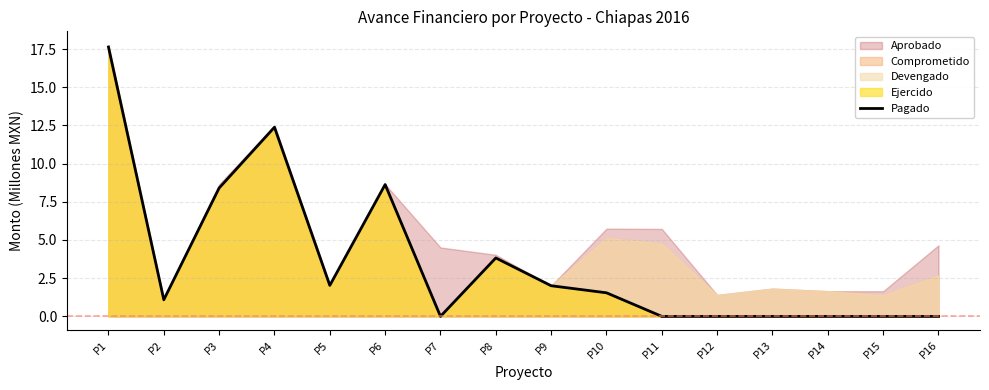

Reading left to right, list all the values displayed in this chart.

17.6	1.1	8.4	12.4	2.0	8.6	0.0	3.8	2.0	1.5	0.0	0.0	0.0	0.0	0.0	0.0